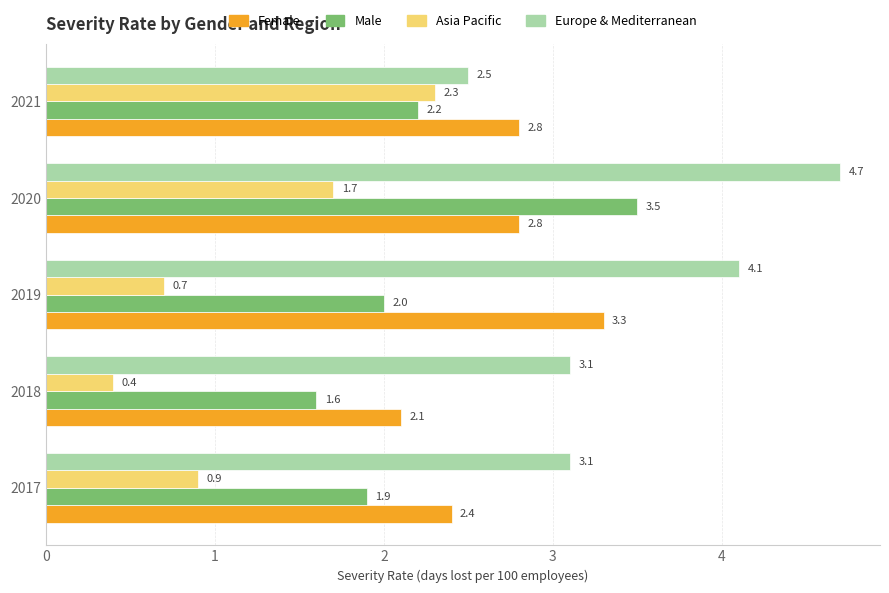

What is the smallest value displayed?

0.4